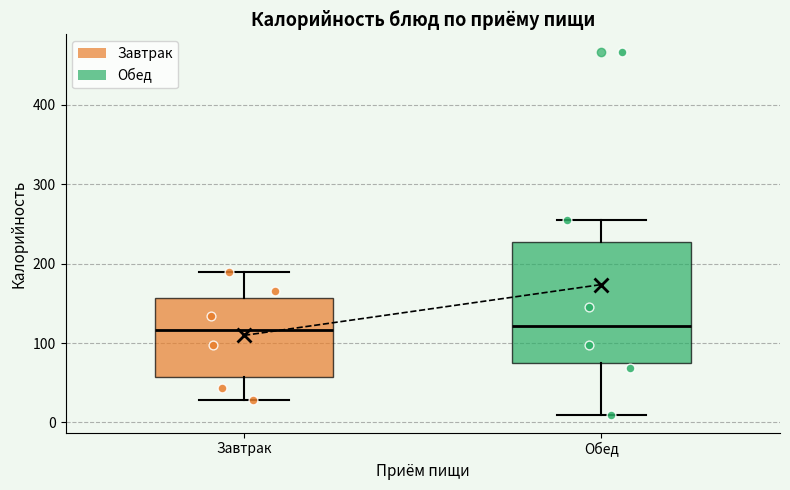

Comparing the boxes themselves (not the whiskers), which one is the tallest?

Обед